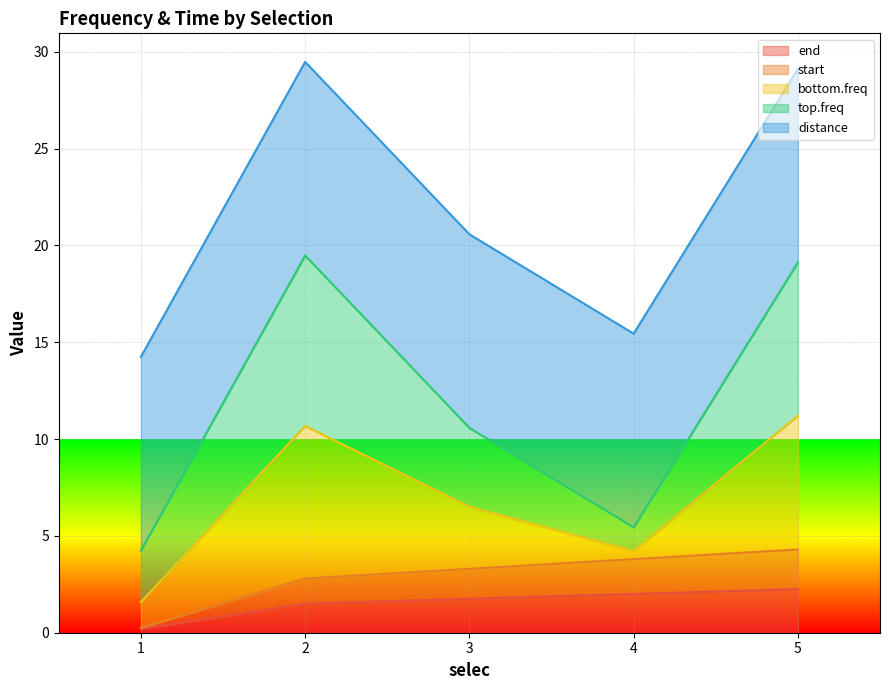

True or false: start has a value of 5.8 at 3.

False